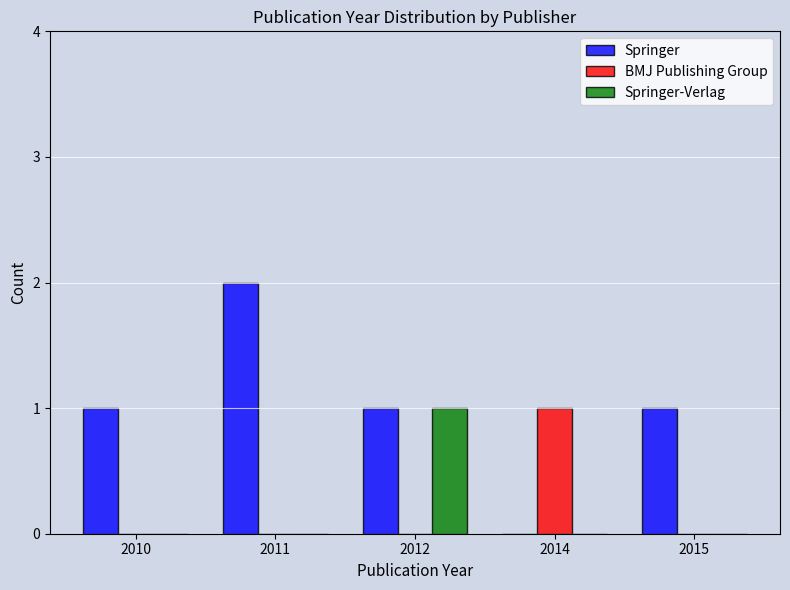

How many BMJ Publishing Group values are between 0 and 1?

5